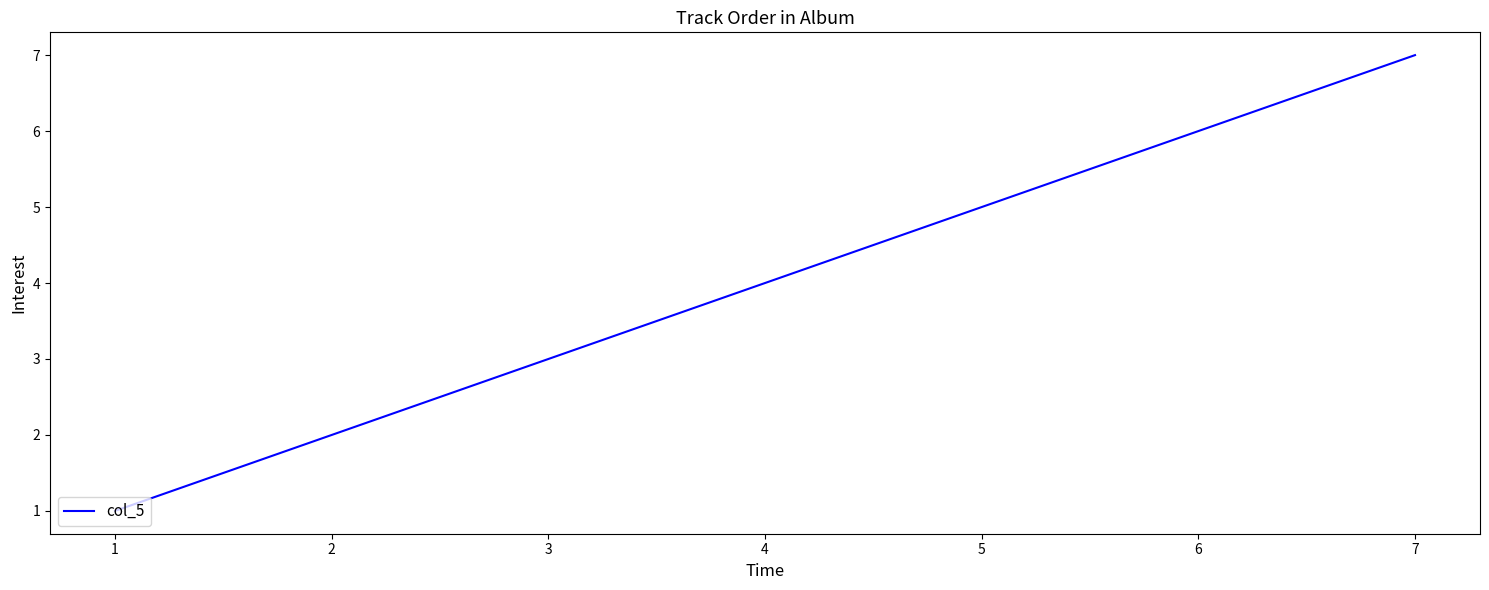

Between 6 and 5, which is larger?

6